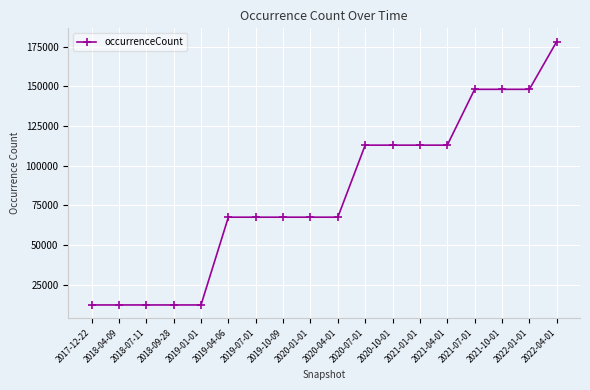

How many data points does each series have?

18